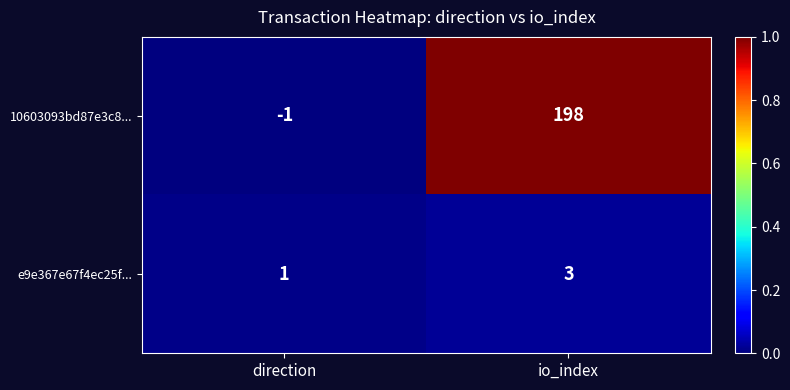

The value of 10603093bd87e3c8... at direction is -1. True or false?

True